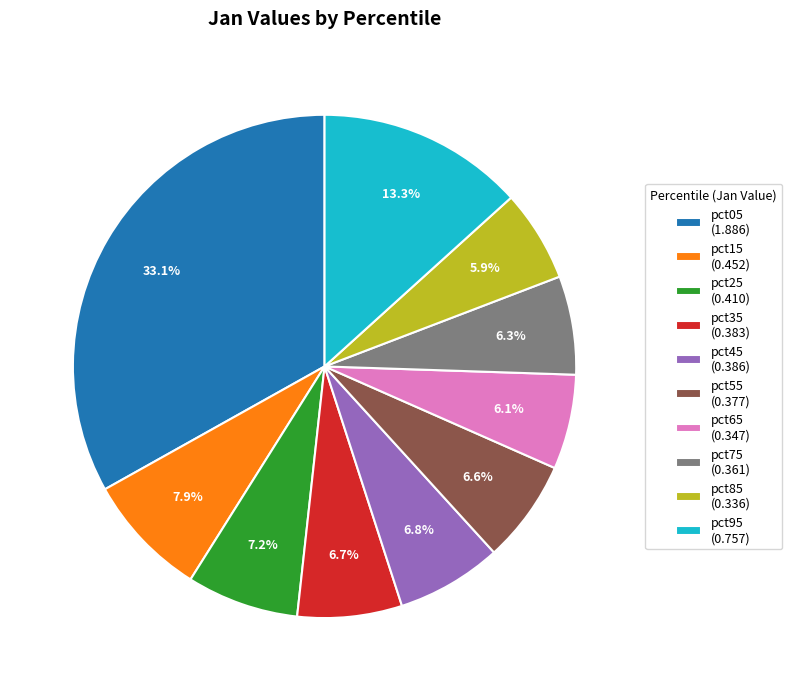

Does any single category account for the majority?

No